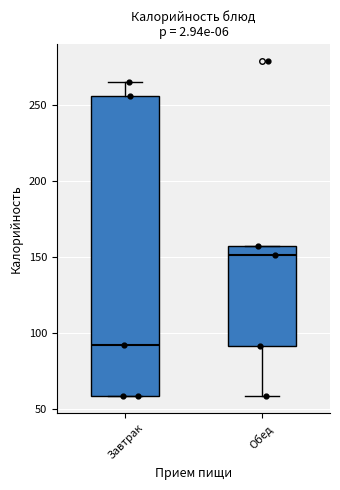

Reading left to right, read every box against the y-axis: the position of its median line, the range the box covers, and the ends of its whiskers. The values are not printed on the chart, so give them approximately, as read against the axis.

Завтрак: median 90, box 60 to 255, whiskers 60 to 265
Обед: median 150, box 90 to 155, whiskers 60 to 155